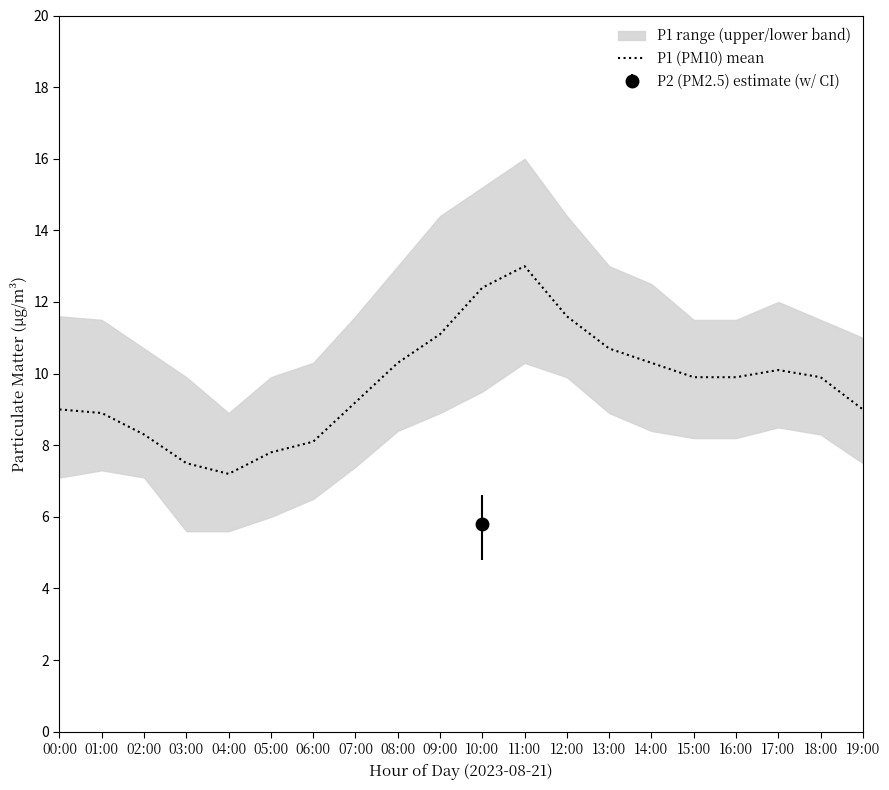

How many values are below 9?

6